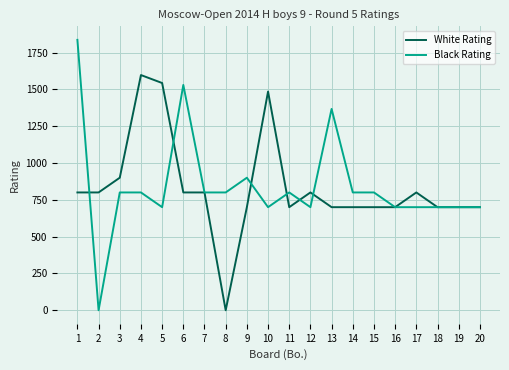

True or false: White Rating has a value of 1199 at 1.

False